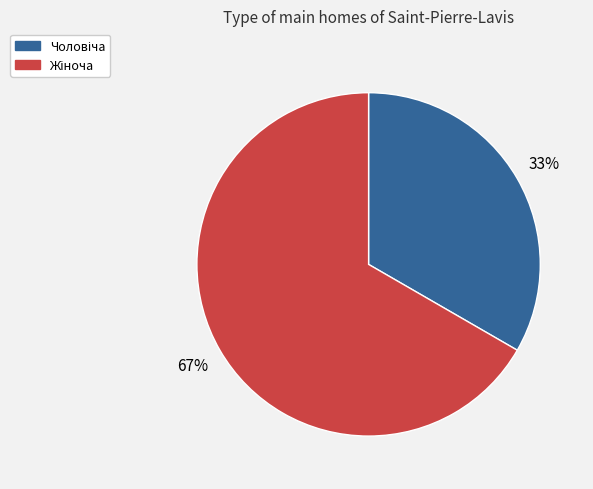

To the nearest percent, what is the average slice percentage?

50%